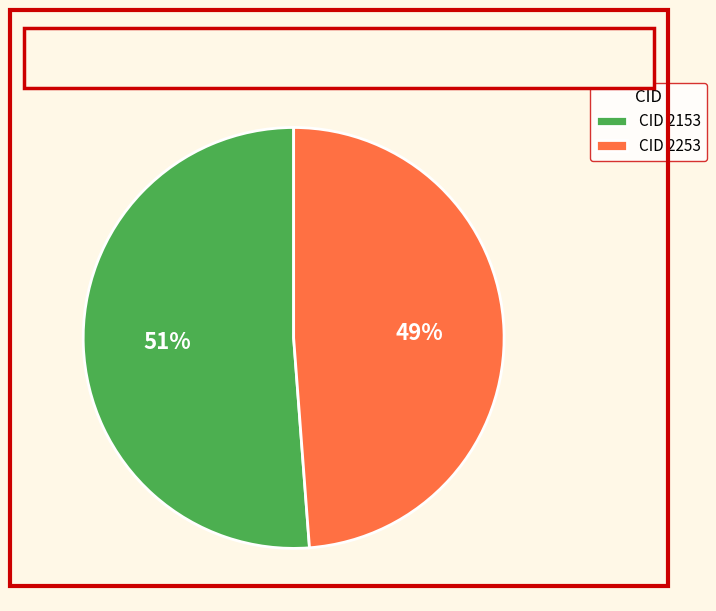

What is the largest slice in the pie chart?

CID 2153